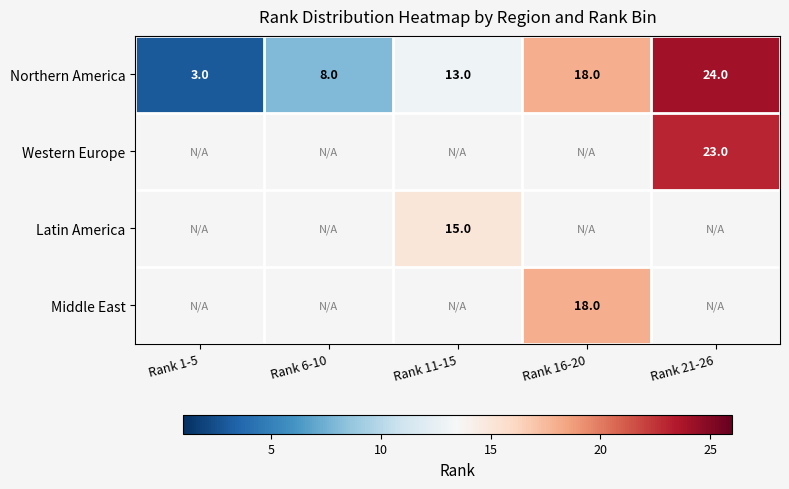

At which label is Northern America closest to 13?

Rank 11-15